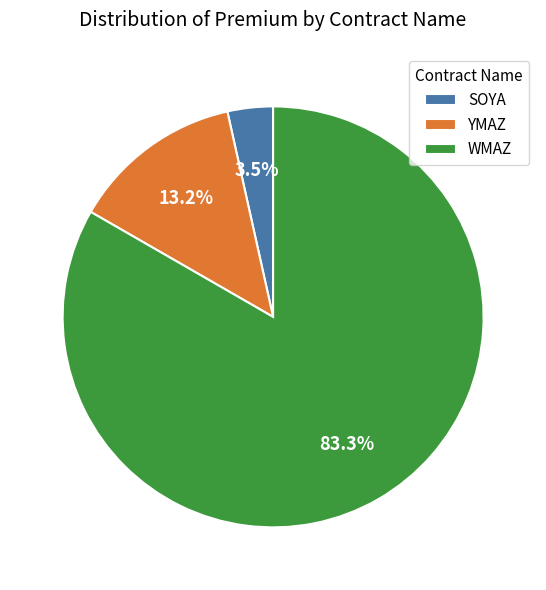

Approximately how many times larger is the value at SOYA compared to YMAZ?

0.3